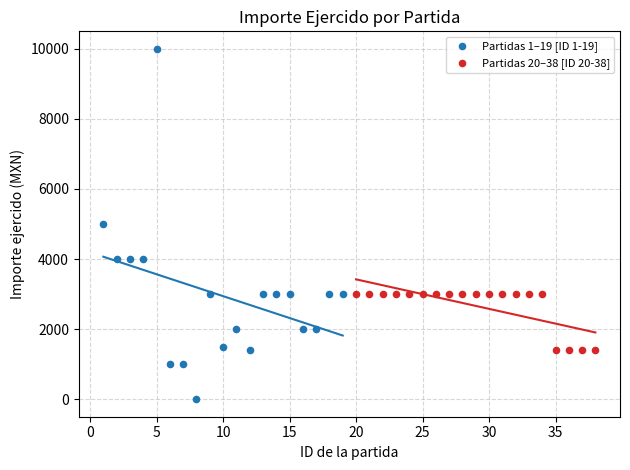

Which series reaches the maximum Y coordinate?

Partidas 1–19 [ID 1-19]